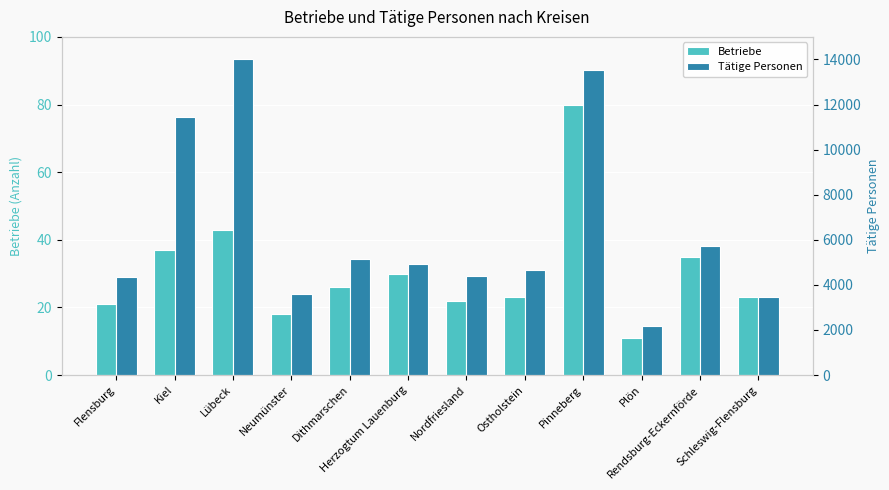

What is the value of the Tätige Personen bar at the 11th from the left?

5729